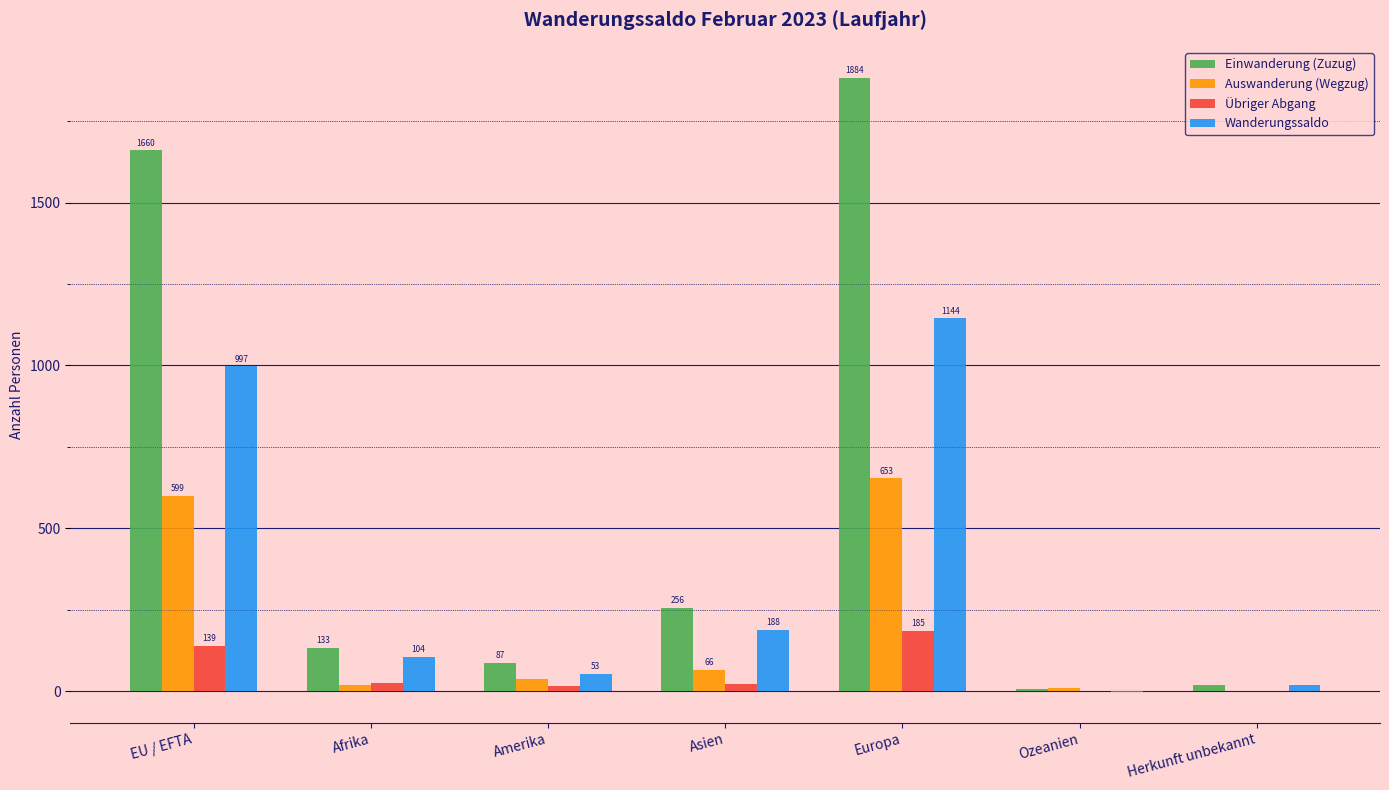

Reading right to left, transcribe all the data shown in this chart.

Einwanderung (Zuzug): Herkunft unbekannt=17	Ozeanien=5	Europa=1884	Asien=256	Amerika=87	Afrika=133	EU / EFTA=1660
Auswanderung (Wegzug): Herkunft unbekannt=0	Ozeanien=8	Europa=653	Asien=66	Amerika=36	Afrika=19	EU / EFTA=599
Übriger Abgang: Herkunft unbekannt=0	Ozeanien=0	Europa=185	Asien=22	Amerika=16	Afrika=26	EU / EFTA=139
Wanderungssaldo: Herkunft unbekannt=17	Ozeanien=-3	Europa=1144	Asien=188	Amerika=53	Afrika=104	EU / EFTA=997